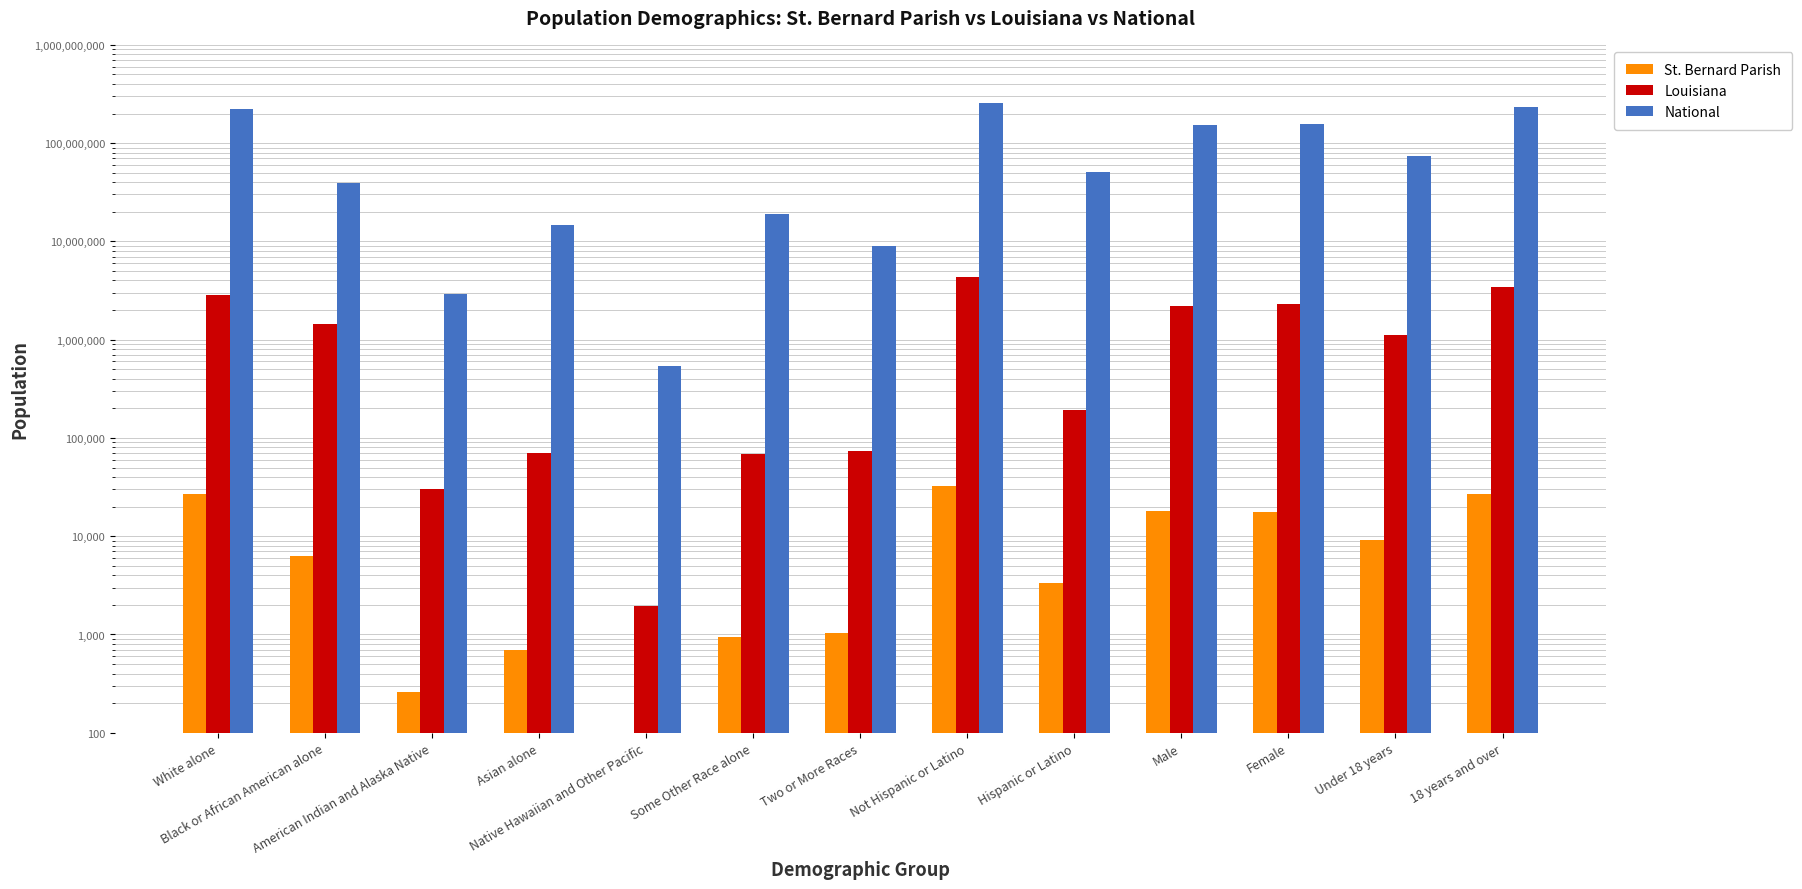

What are all the series names shown in the legend?

St. Bernard Parish, Louisiana, National